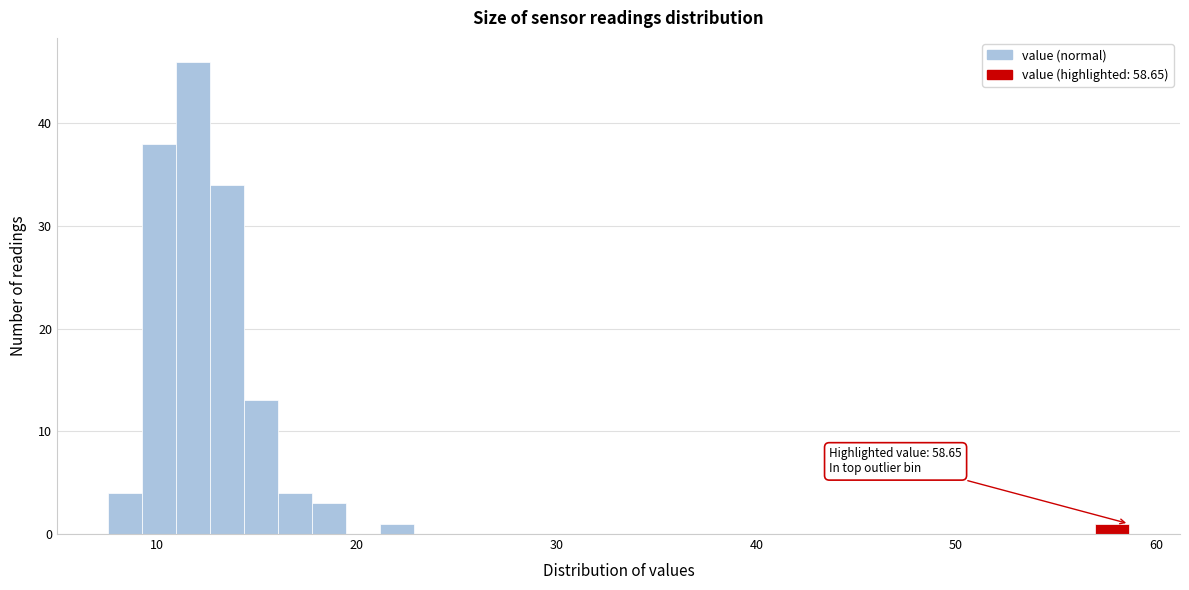

Around what value on the x-axis is the tallest bar? Give the approximate position of its centre, as read against the axis.

12